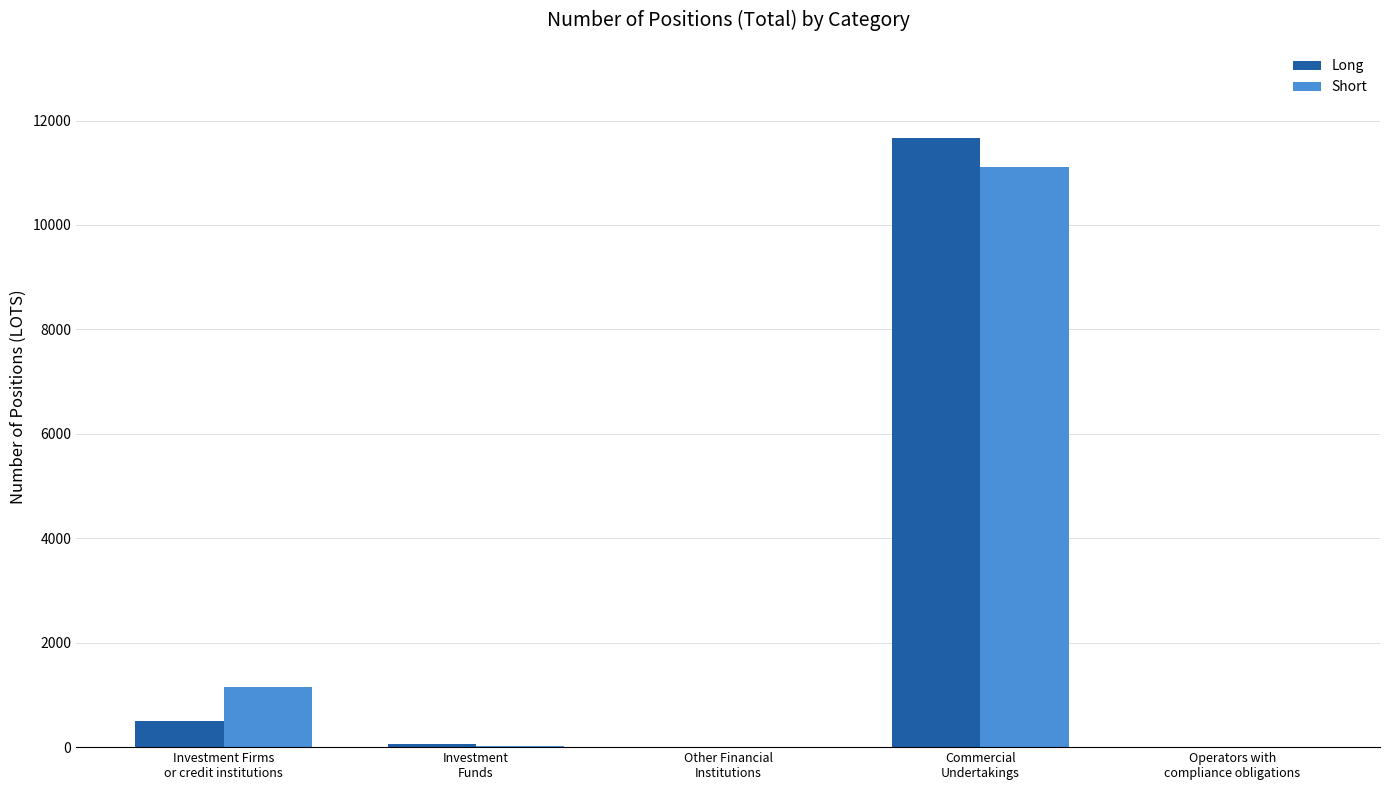

What are all the series names shown in the legend?

Long, Short